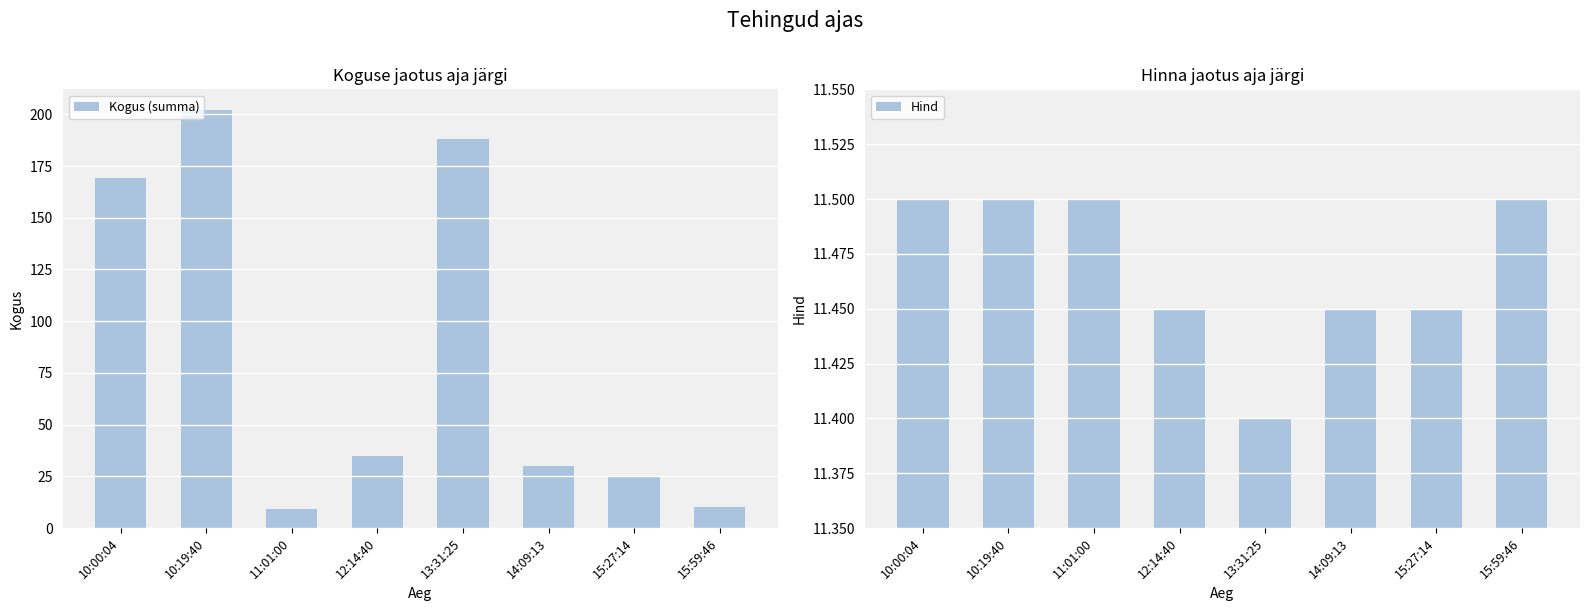

Reading left to right, what are all the values shown in this chart?

Kogus (summa): 10:00:04=169.0	10:19:40=202.0	11:01:00=9.0	12:14:40=35.0	13:31:25=188.0	14:09:13=30.0	15:27:14=25.0	15:59:46=10.0
Hind: 10:00:04=11.5	10:19:40=11.5	11:01:00=11.5	12:14:40=11.4	13:31:25=11.4	14:09:13=11.4	15:27:14=11.4	15:59:46=11.5